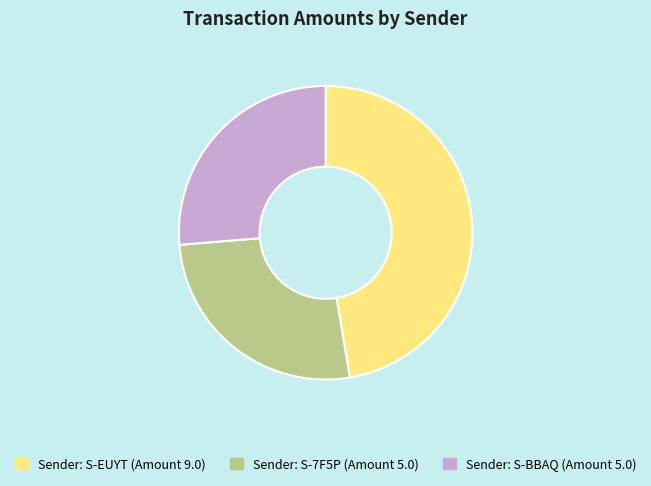

Rank the categories by value from lowest to highest.

S-7F5P-YS47-LB6B-7CST4 (5.0), S-BBAQ-GF7D-Z6LX-3U7B6 (5.0), S-EUYT-9C69-ZRDG-A3BLP (9.0)